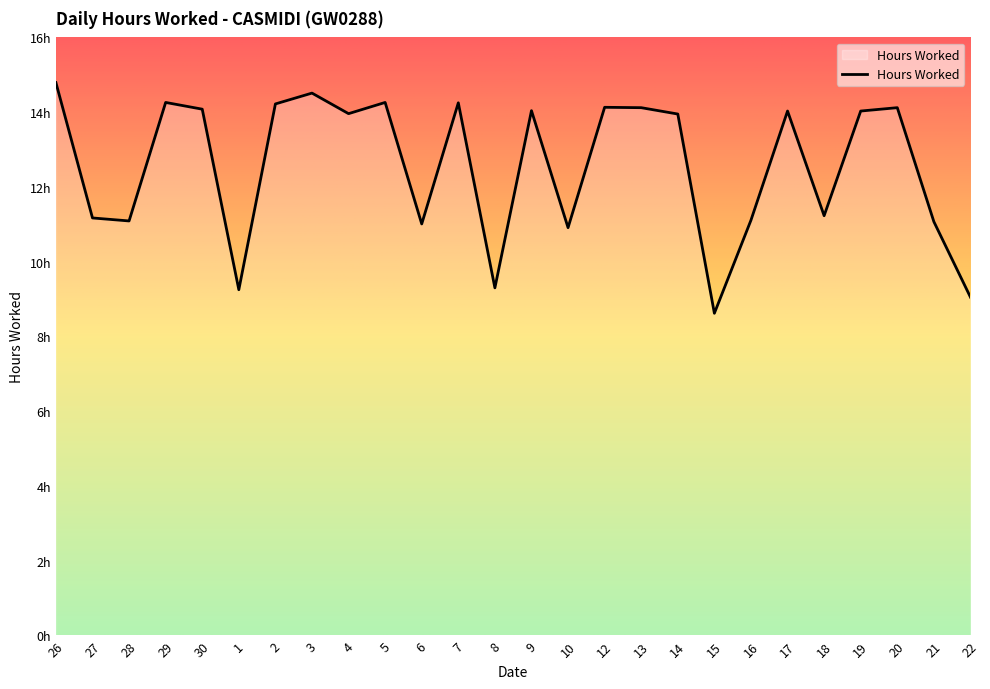

Does the chart display data point markers on the line(s)?

No